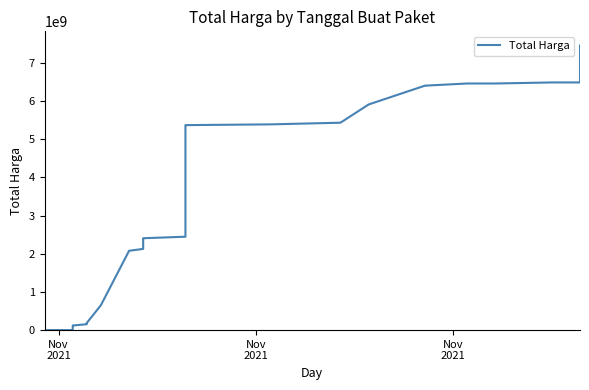

Reading left to right, list all the values displayed in this chart.

333600	411600	99184170	101956170	102221170	106893370	107075370	115817870	120946870	154946870	187388070	187965945	651968045	2077835945	2127565985	2136745985	2152259945	2402609945	2406959945	2446399945	5338521945	5345923185	5369576185	5388751185	5432610385	5910210385	5910280838	6403280838	6403371939	6459524739	6459628280	6487040280	6487168796	6860572796	6912173796	7453244796